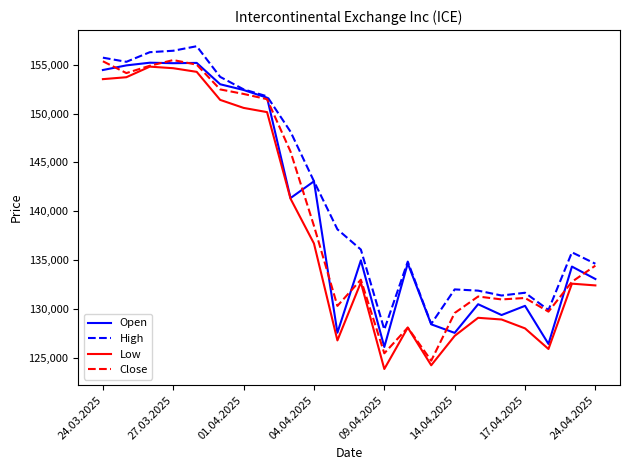

What is the greatest value displayed?

156896